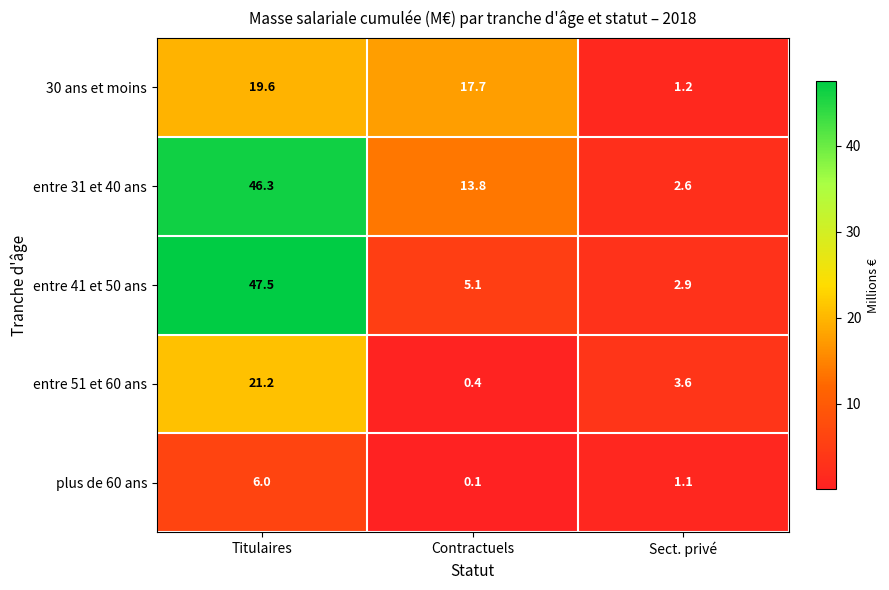

Which series changed the most between Contractuels and Sect. privé?

30 ans et moins